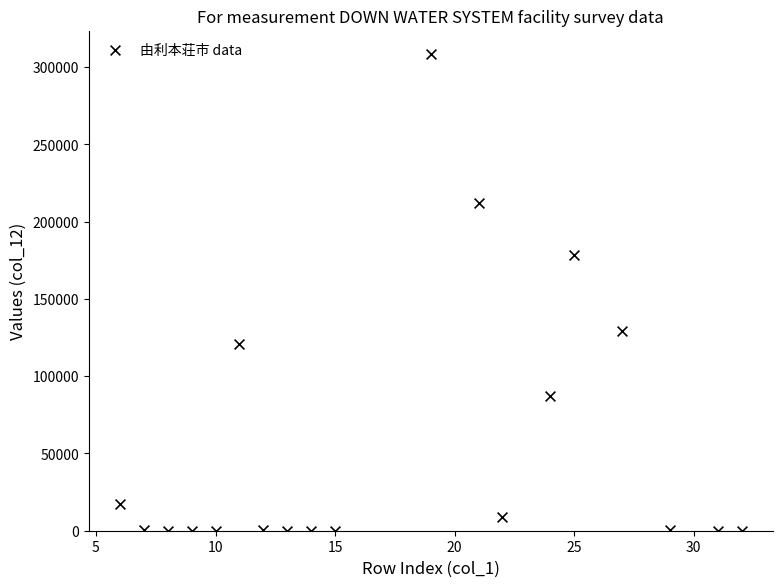

What is the range of X values (max minus min)?

26